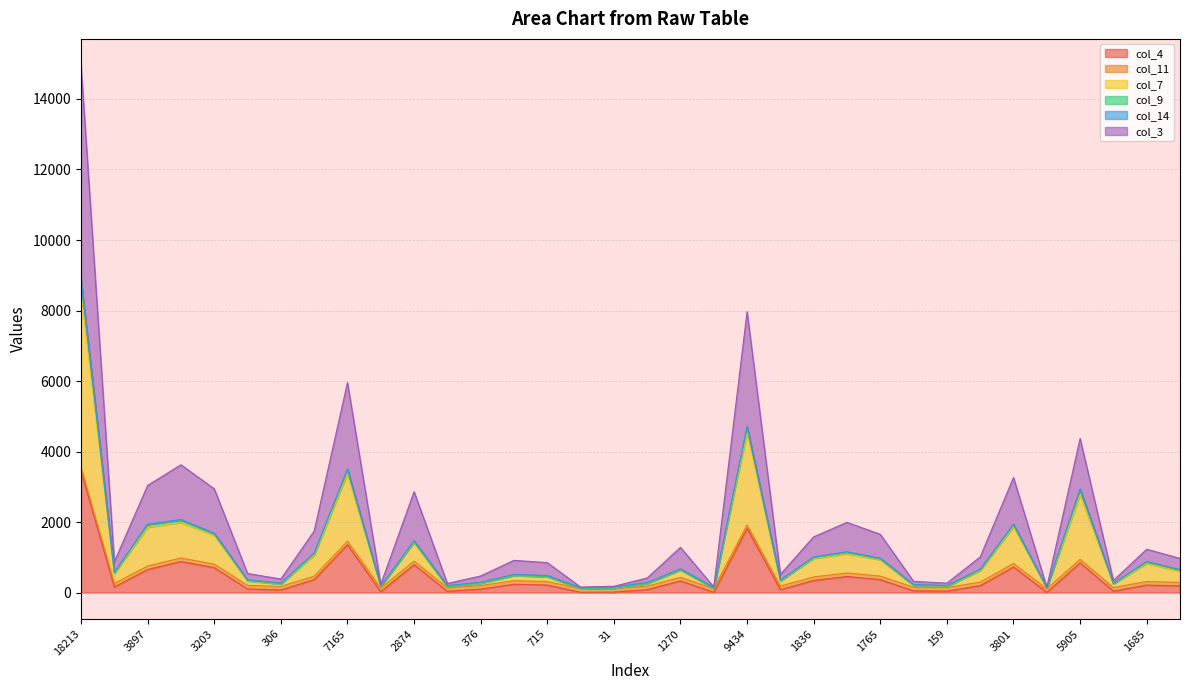

Is it true that col_4 equals 13.0 at 31?

True